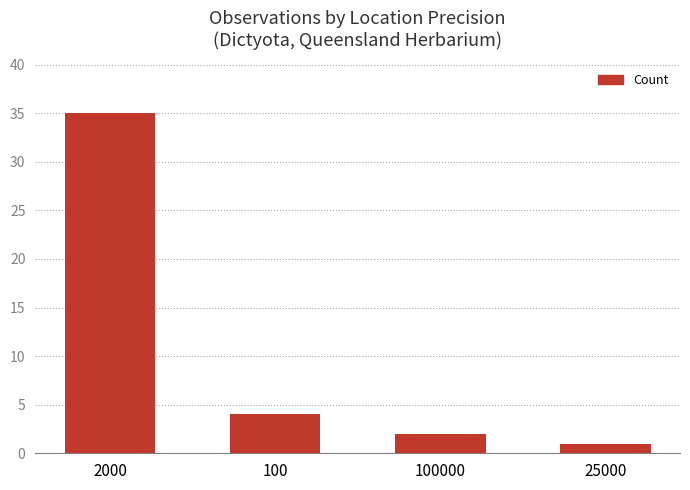

The chart shows a value of 4 at 100. True or false?

True